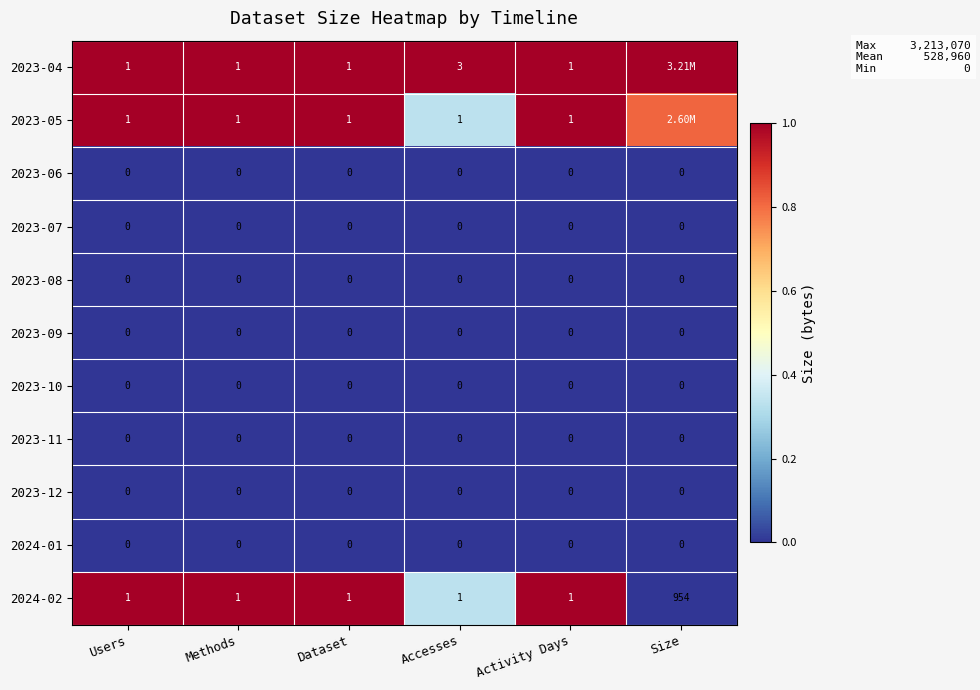

At Dataset, list the series in order from smallest to largest.

2023-06, 2023-07, 2023-08, 2023-09, 2023-10, 2023-11, 2023-12, 2024-01, 2023-04, 2023-05, 2024-02